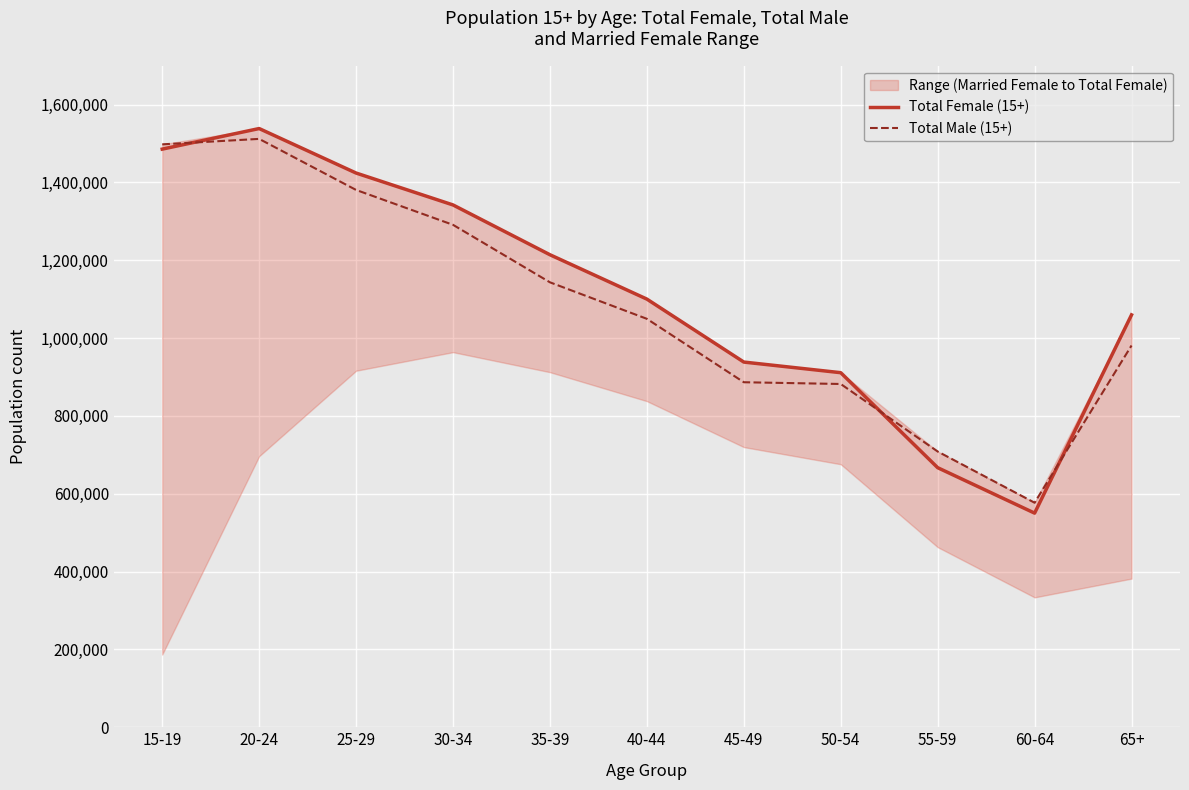

The value of Total Female (15+) at 60-64 is 550187. True or false?

True